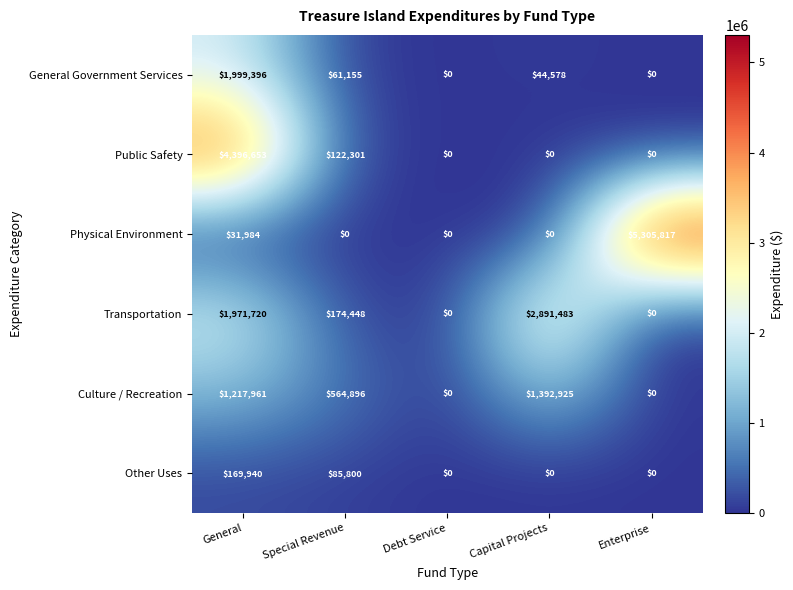

Which label corresponds to the largest value in the chart?

Enterprise